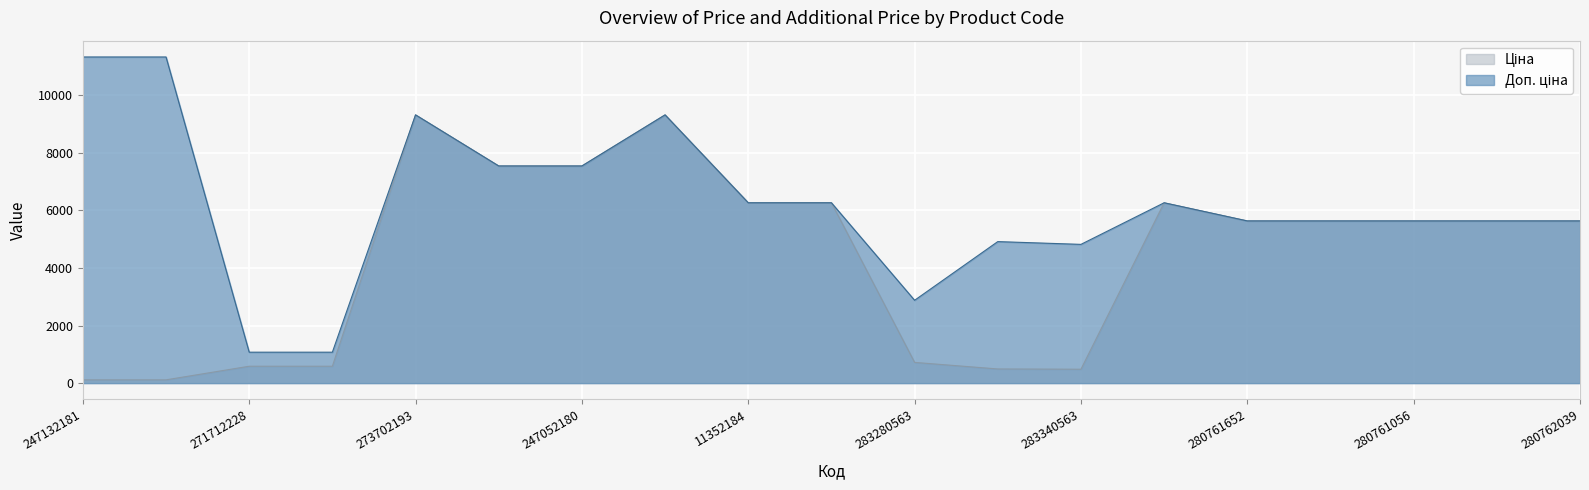

The Доп. ціна series shows 5636.0 at 280761644. True or false?

True